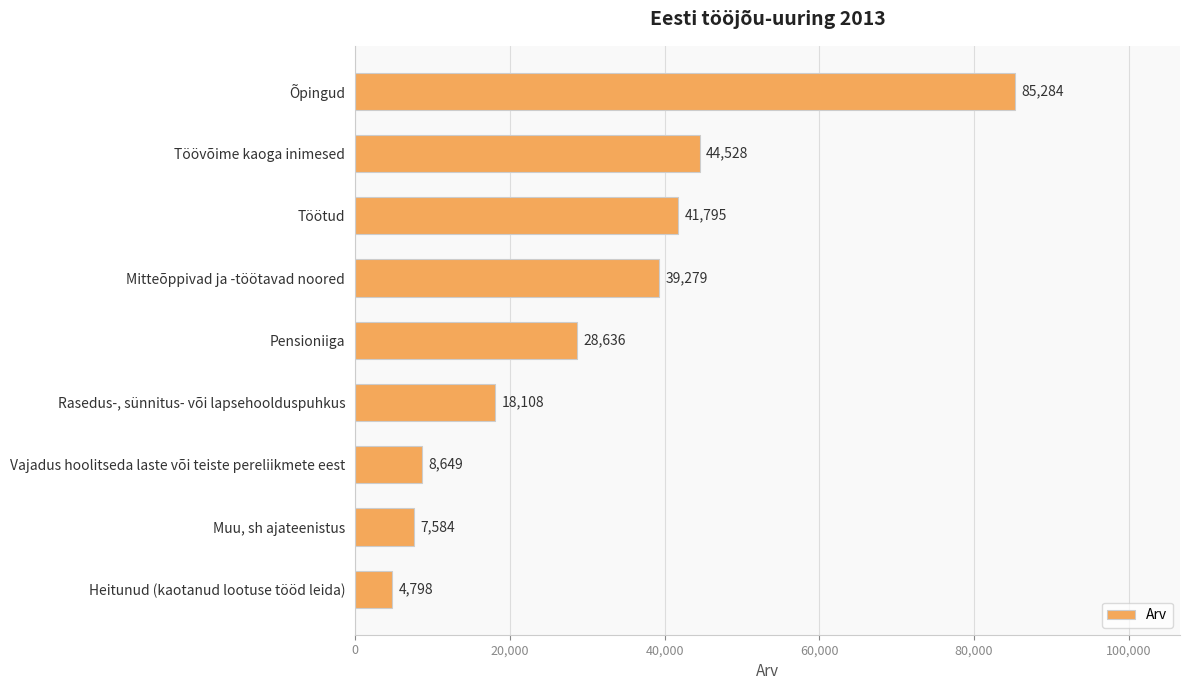

Which category has the highest value across all series?

Õpingud